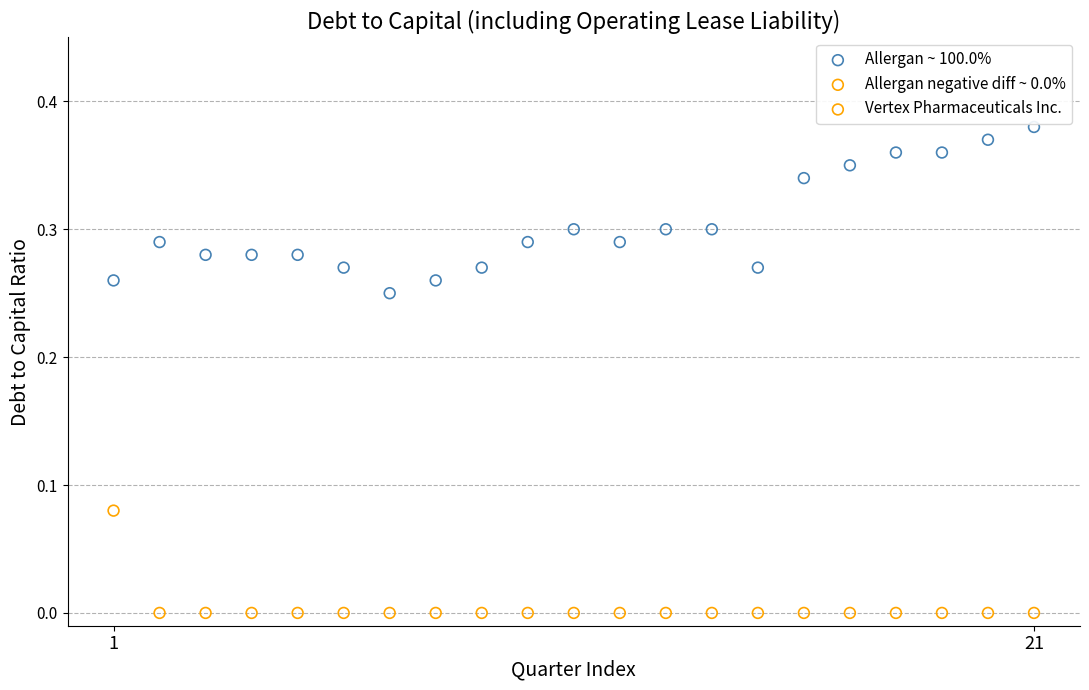

Across all data points, what is the range of X values (max minus min)?

20.0